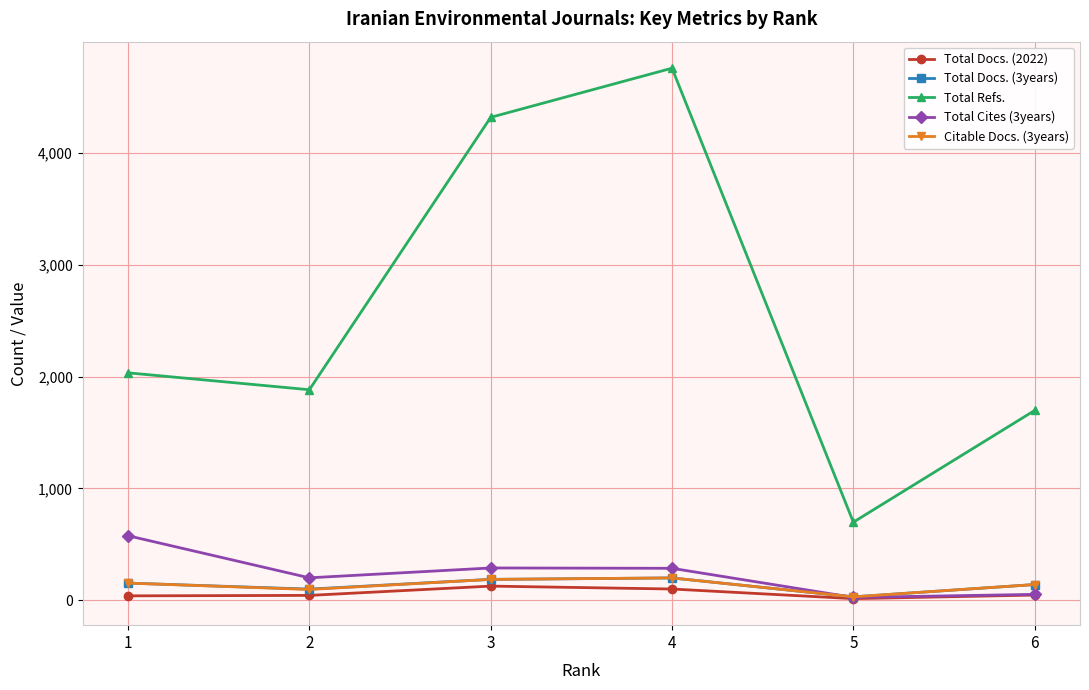

What is the maximum value shown in the chart?

4754